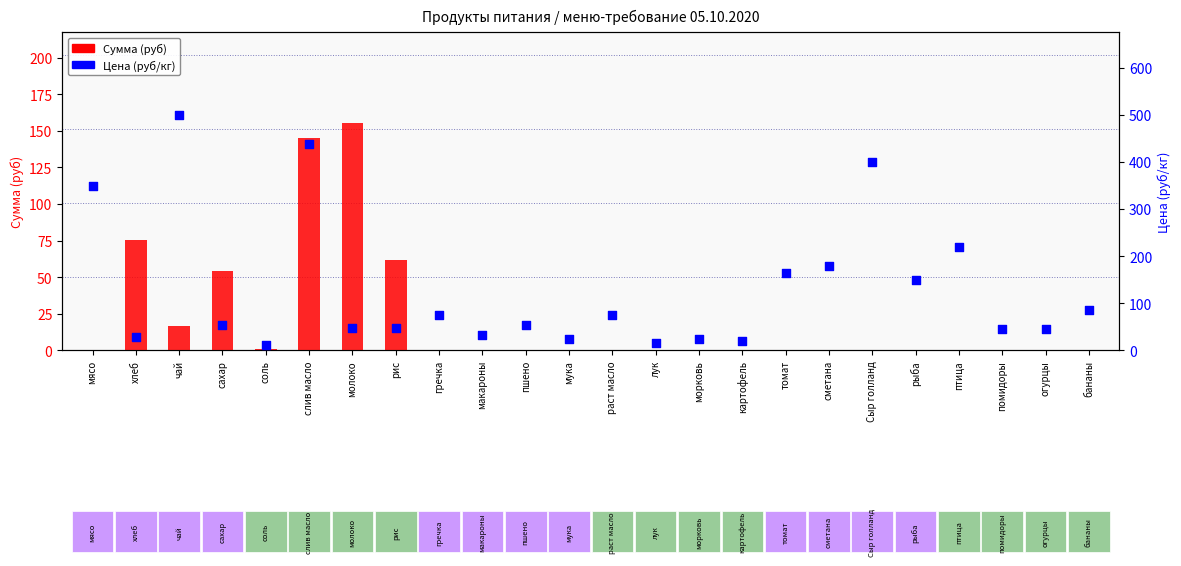

Which series has the largest total across all categories?

Цена (руб/кг)